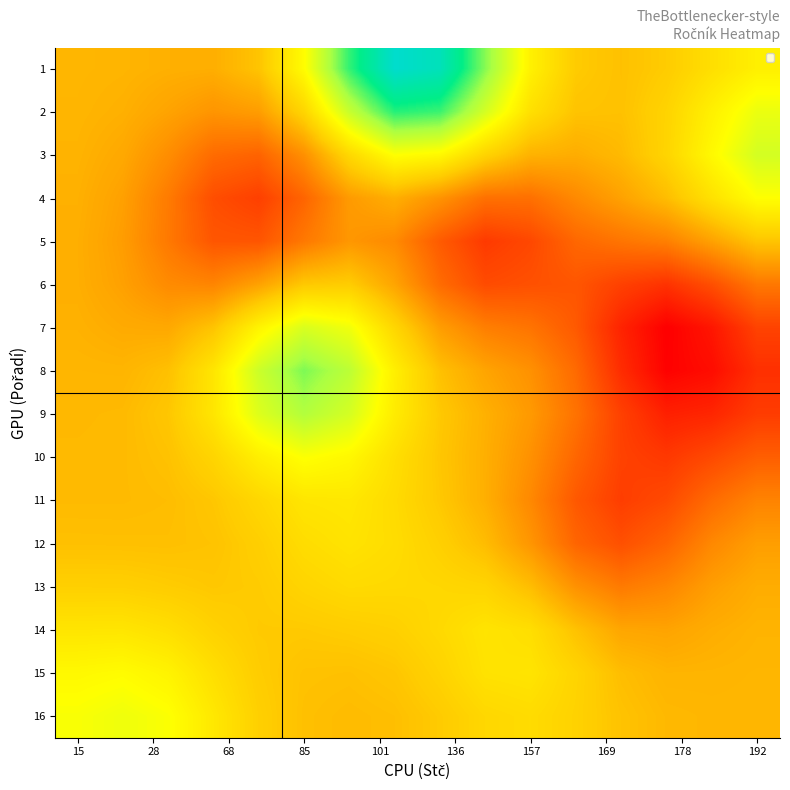

How many categories are shown in the chart?

16